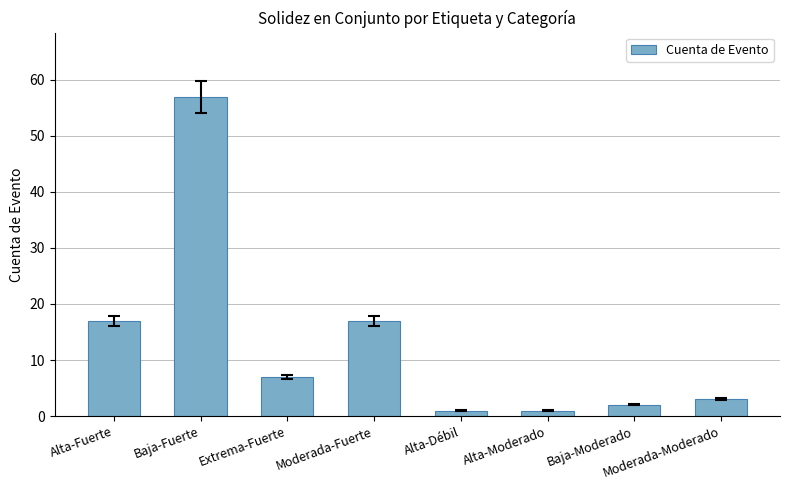

What is the minimum value shown in the chart?

1